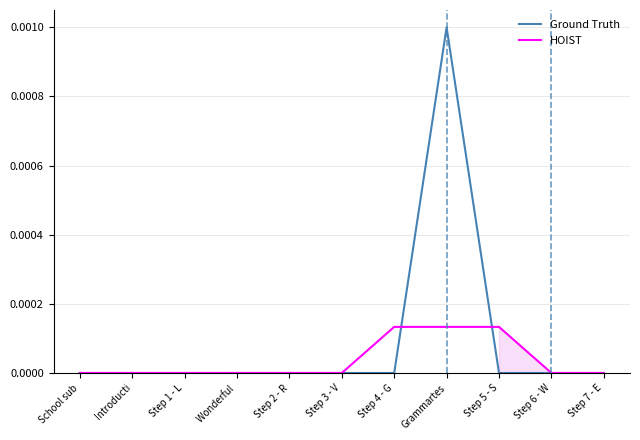

What position from the left is Introducti?

2